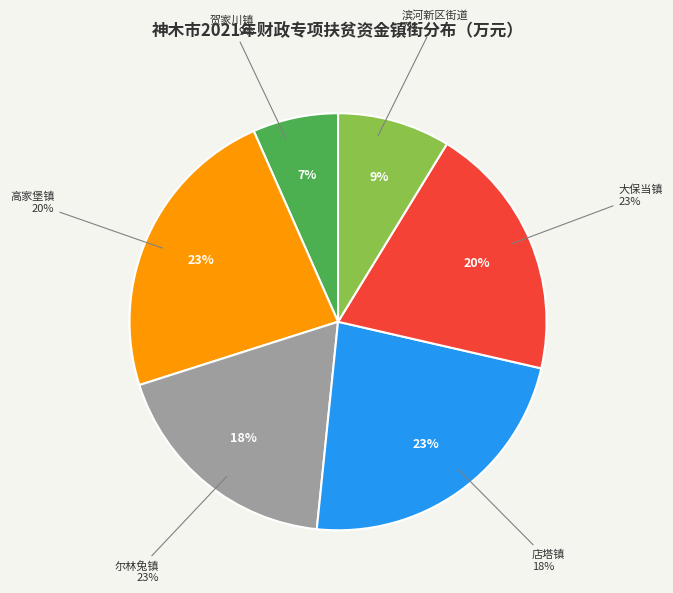

To the nearest percent, what percentage of the pie is 尔林兔镇?

23%